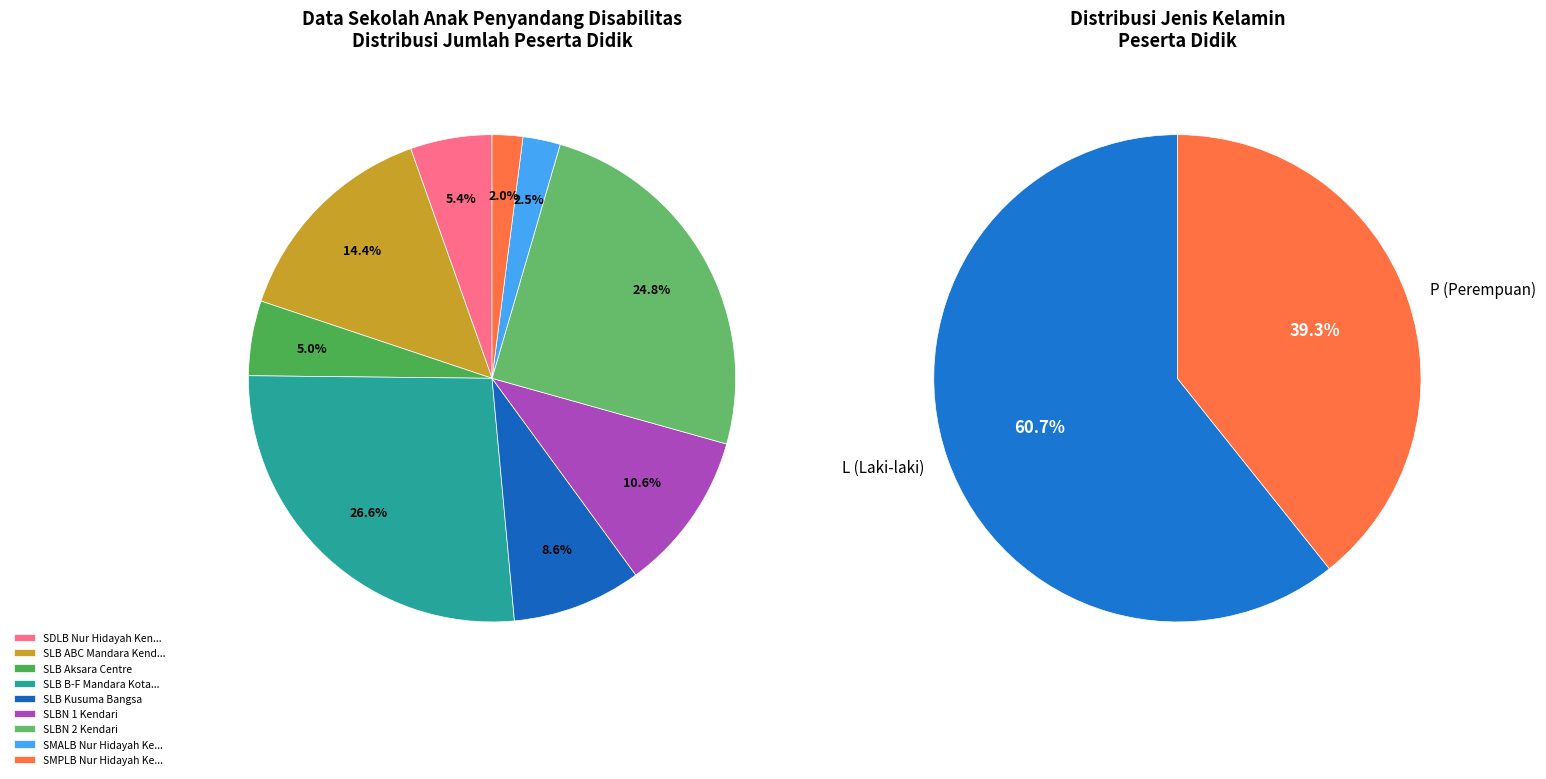

How many slices are in this pie chart?

9